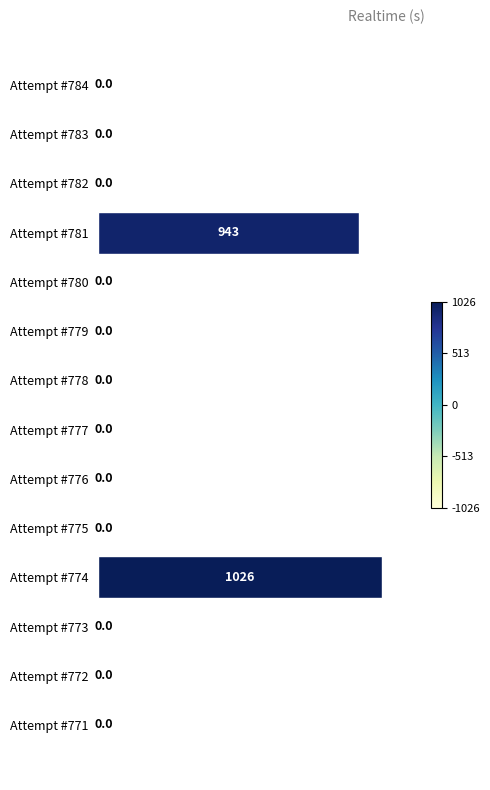

How many distinct data groups are displayed?

1